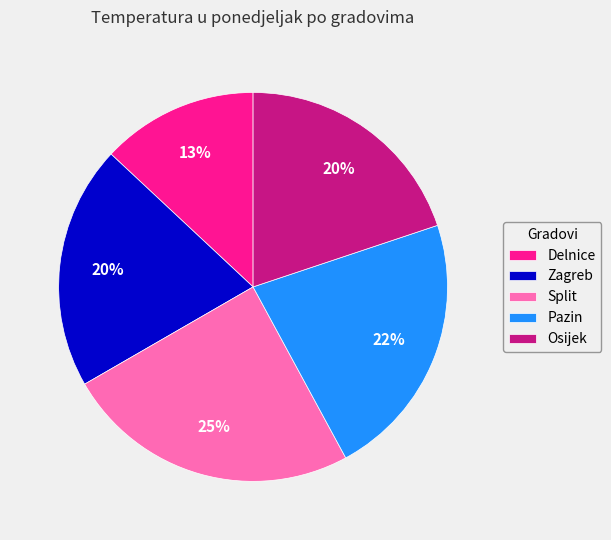

Which category has the biggest portion of the pie?

Split